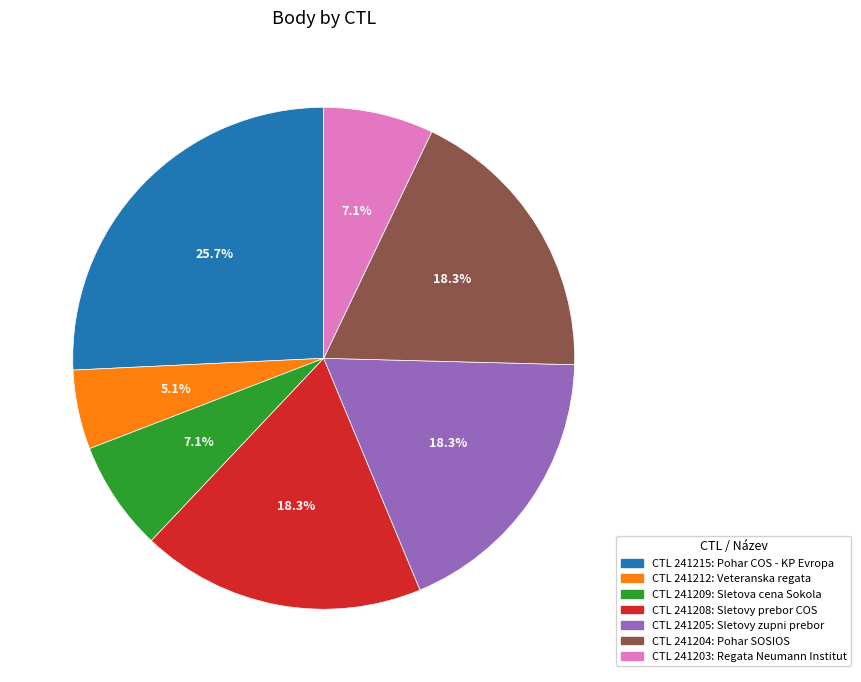

Is there a majority slice in this chart?

No